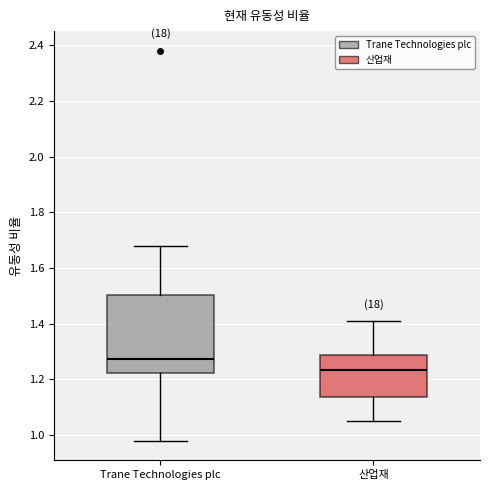

Reading left to right, transcribe this box plot: for each box, give where its median line is, the range the box spans, and where its two whiskers end, as read against the y-axis. The values are not printed on the chart, so give them approximately, as read against the axis.

Trane Technologies plc: median 1.28, box 1.22 to 1.50, whiskers 0.98 to 1.68
산업재: median 1.24, box 1.14 to 1.28, whiskers 1.06 to 1.42